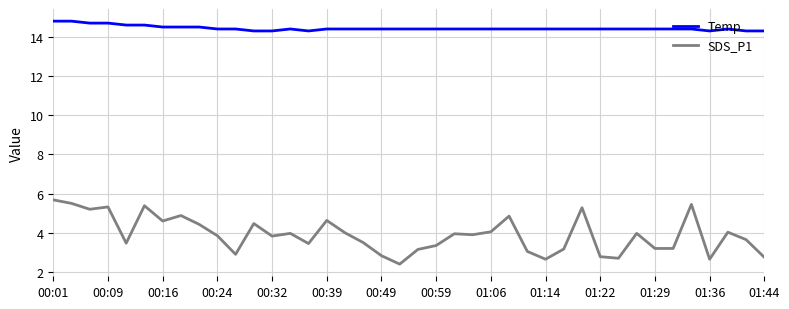

True or false: SDS_P1 and Temp cross at least once.

False